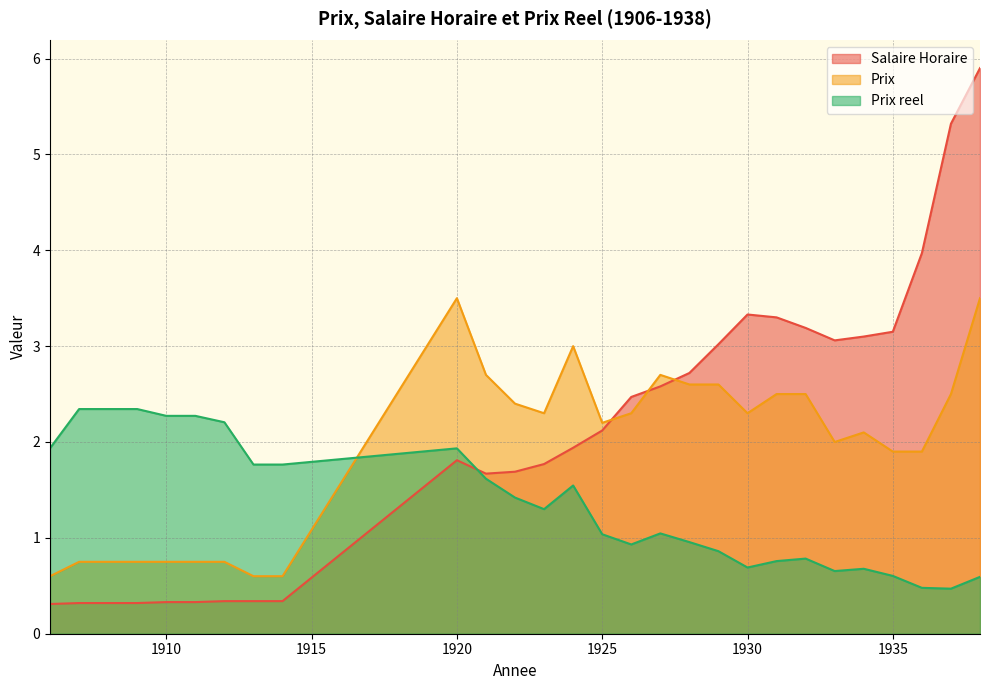

What is the approximate value of Prix at 1931?

2.5